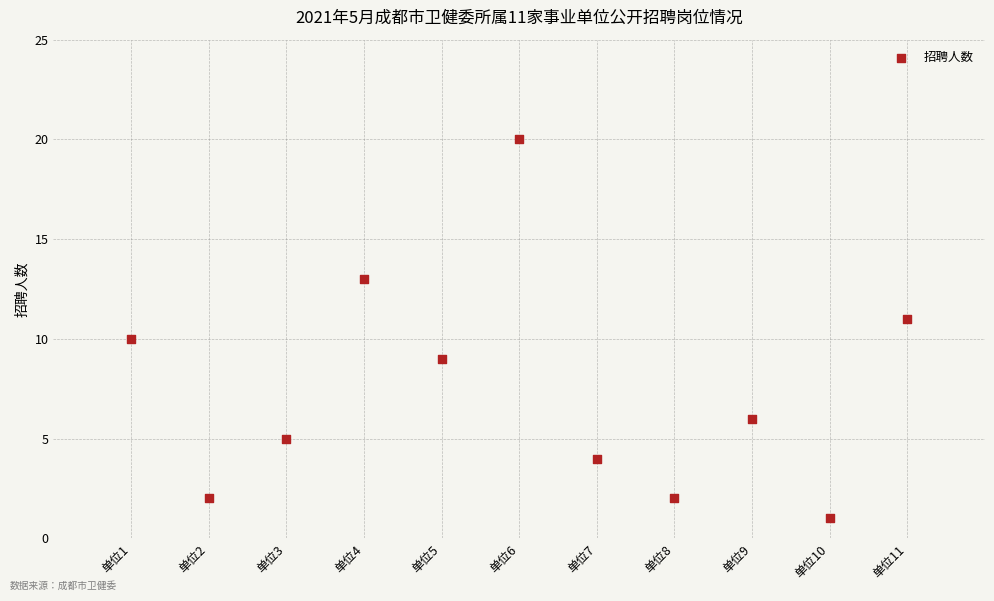

What is the average Y value?

8